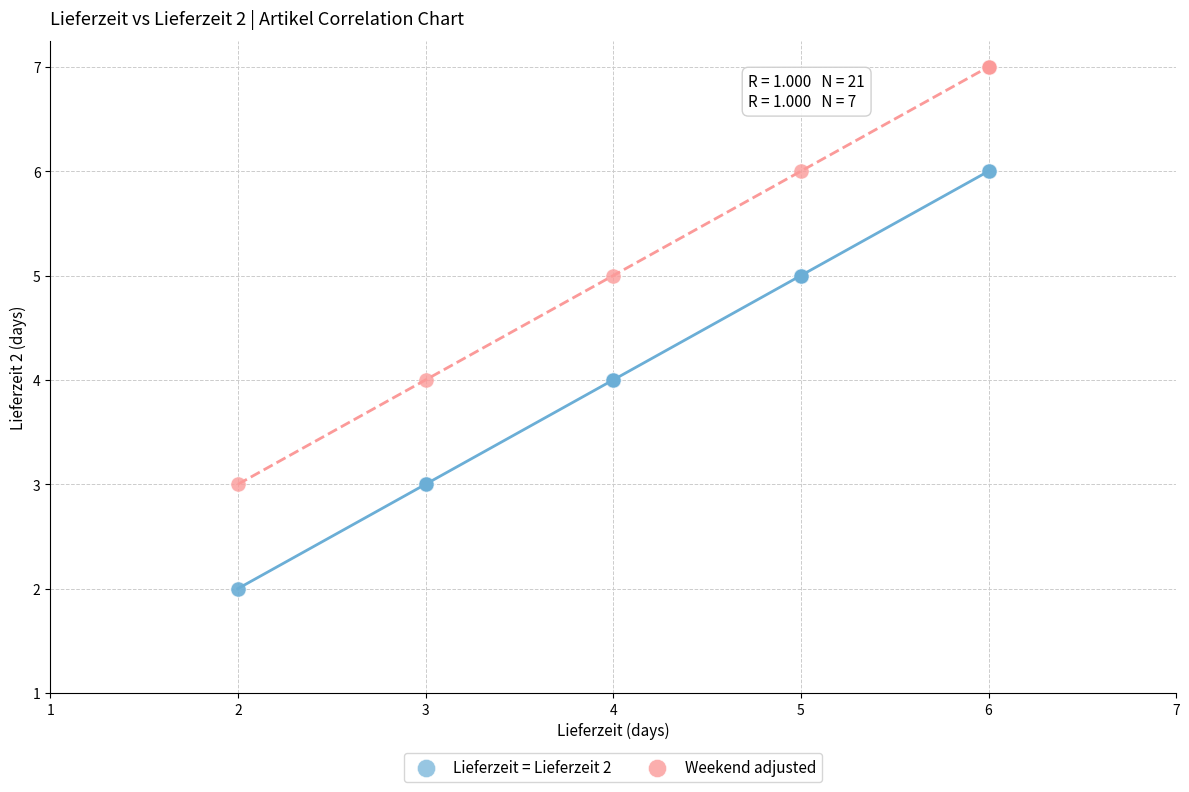

Which series contains the highest Y value?

Weekend adjusted